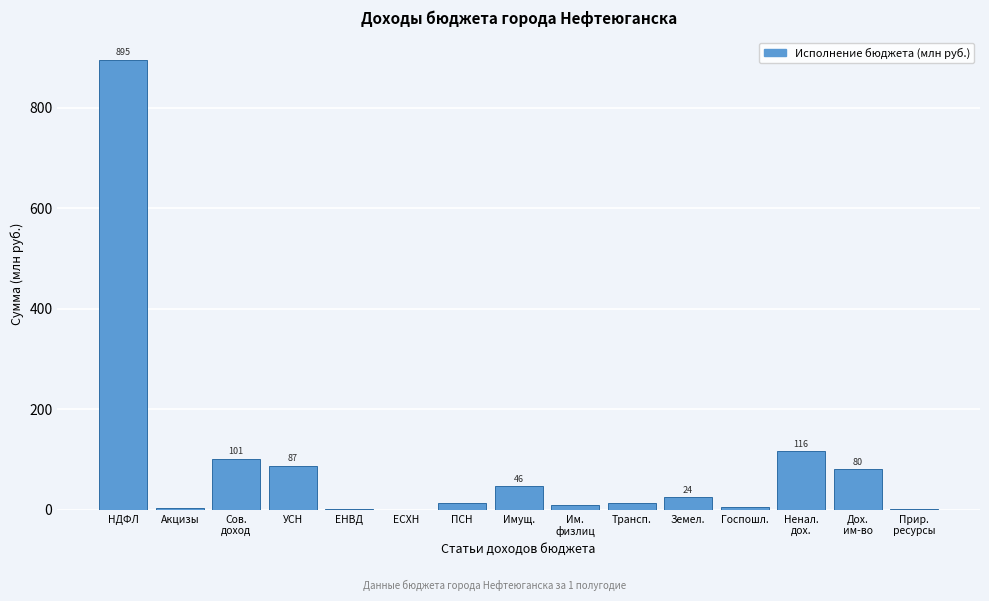

What is the sum of all values?

1396.6